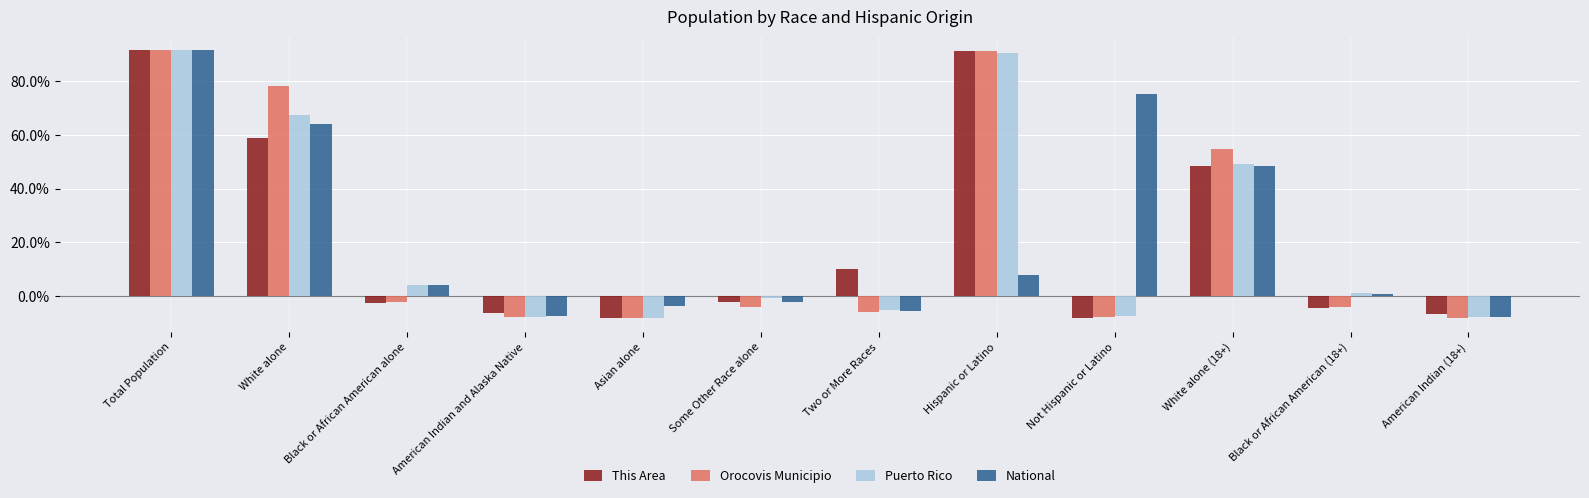

What is the label of the 9th bar from the right?

American Indian and Alaska Native